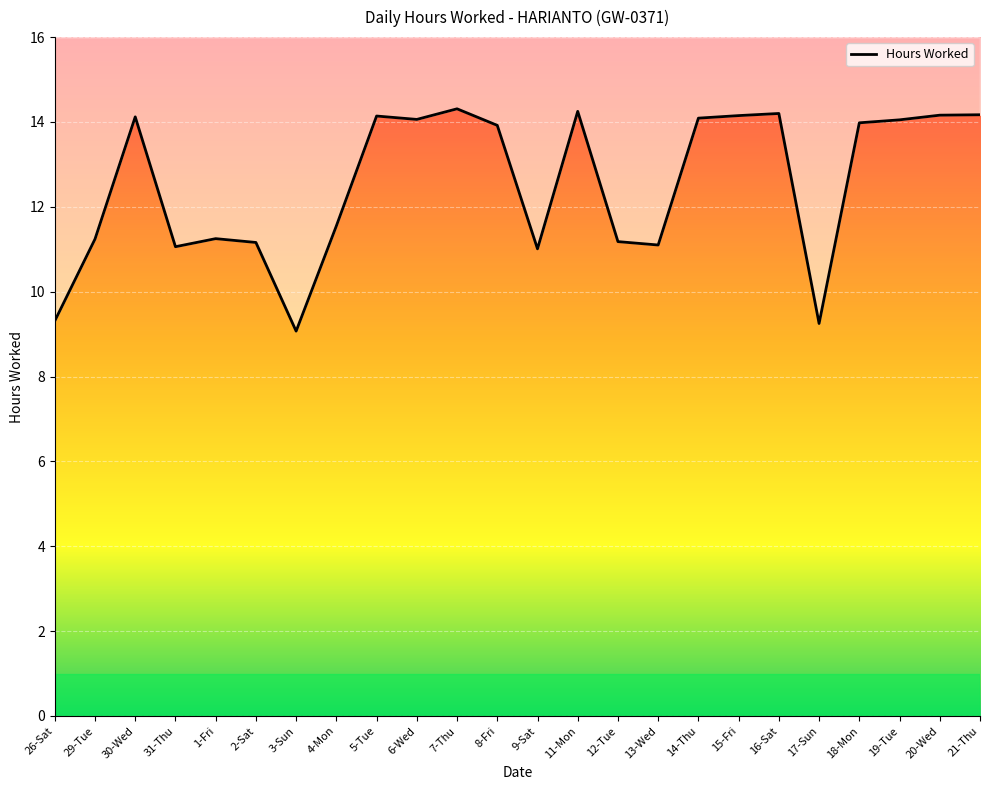

Which category has the lowest value across all series?

3-Sun